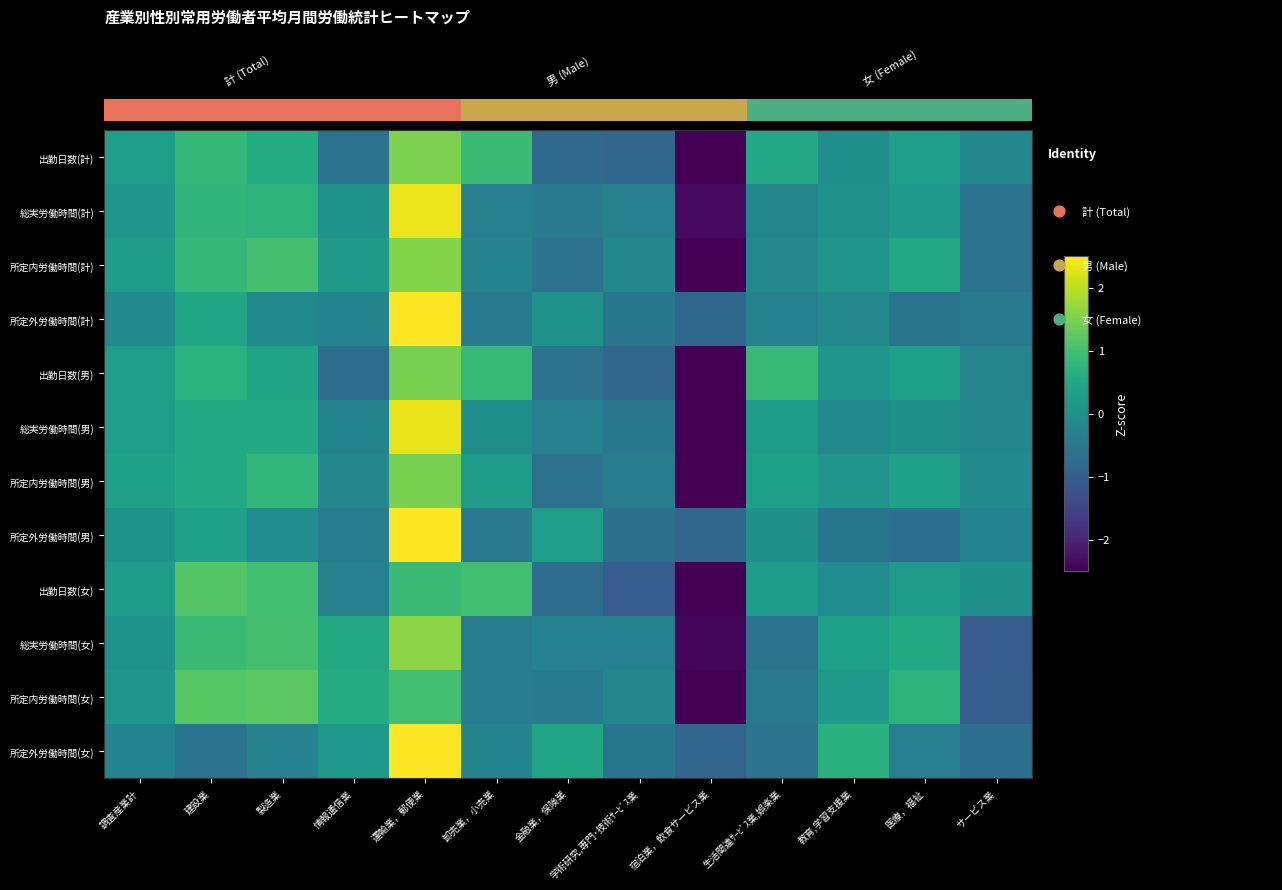

Rank the series at サービス業 from highest to lowest value.

出勤日数(女), 所定内労働時間(男), 出勤日数(計), 総実労働時間(男), 出勤日数(男), 所定外労働時間(男), 所定外労働時間(計), 所定内労働時間(計), 総実労働時間(計), 所定外労働時間(女), 所定内労働時間(女), 総実労働時間(女)